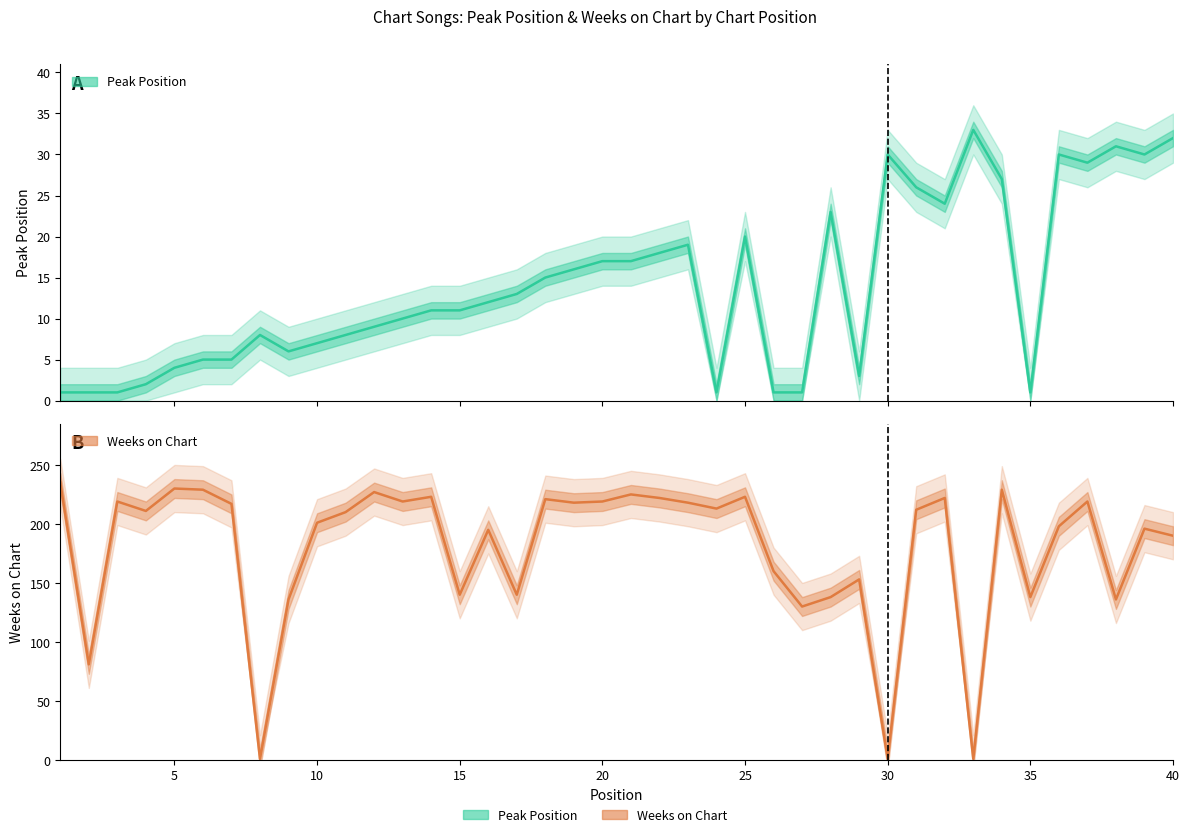

Reading left to right, extract all data points from this chart.

Peak Position: 1	1	1	2	4	5	5	8	6	7	8	9	10	11	11	12	13	15	16	17	17	18	19	1	20	1	1	23	3	30	26	24	33	27	1	30	29	31	30	32
Weeks on Chart: 235	81	219	211	230	229	217	1	136	201	210	227	219	223	140	195	140	221	218	219	225	222	218	213	223	160	130	138	153	1	212	222	1	229	138	198	219	136	196	190